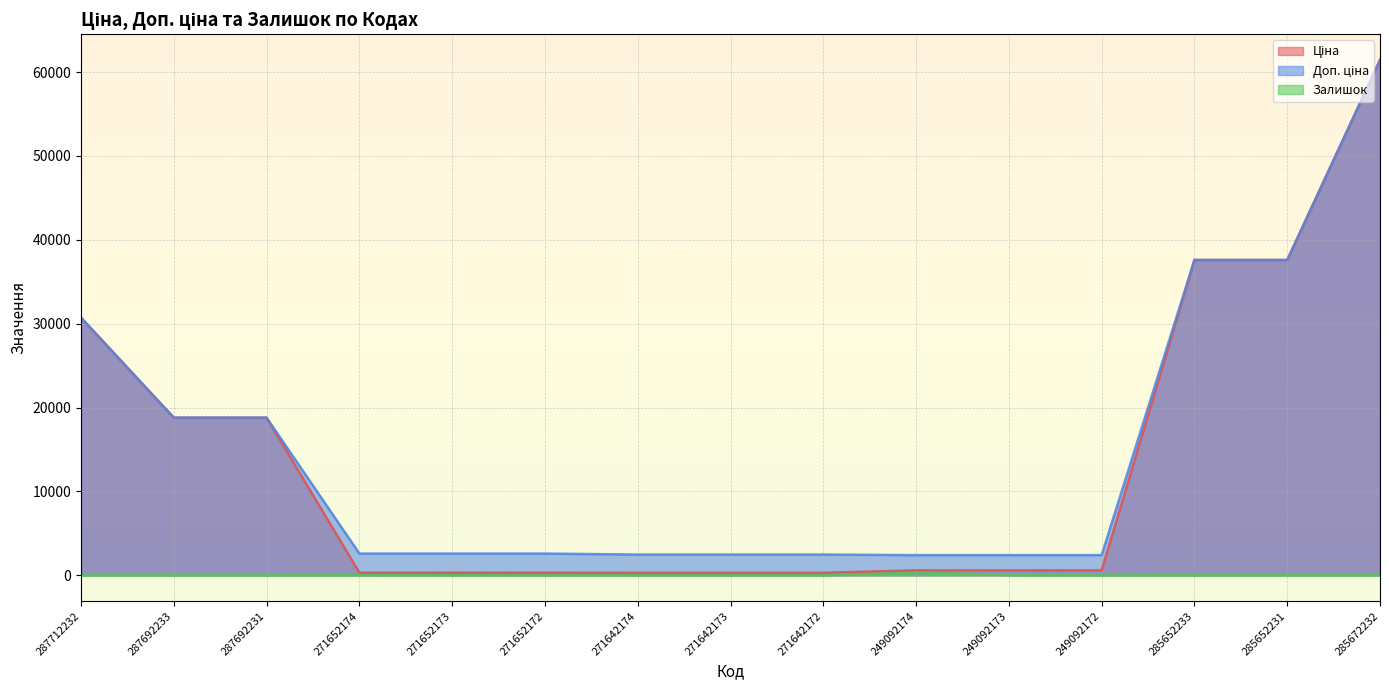

True or false: Доп. ціна has more than 1 interior local peaks.

False